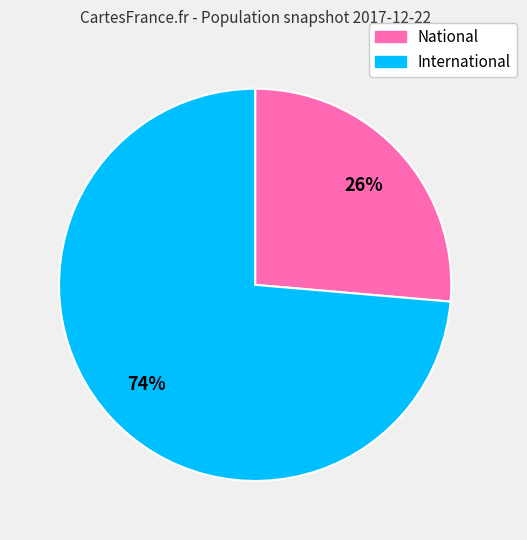

Is there a majority slice in this chart?

Yes